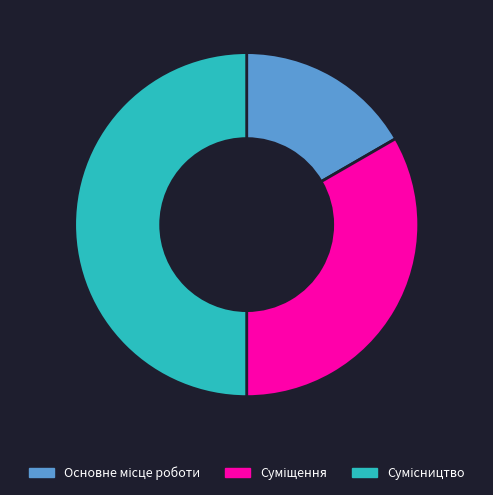

Is there a majority slice in this chart?

No